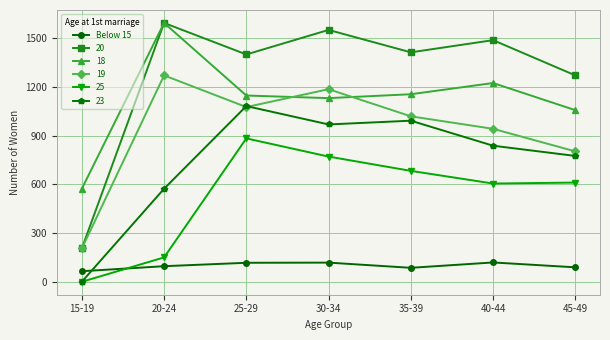

Where is 23 nearest to the value 541?

20-24